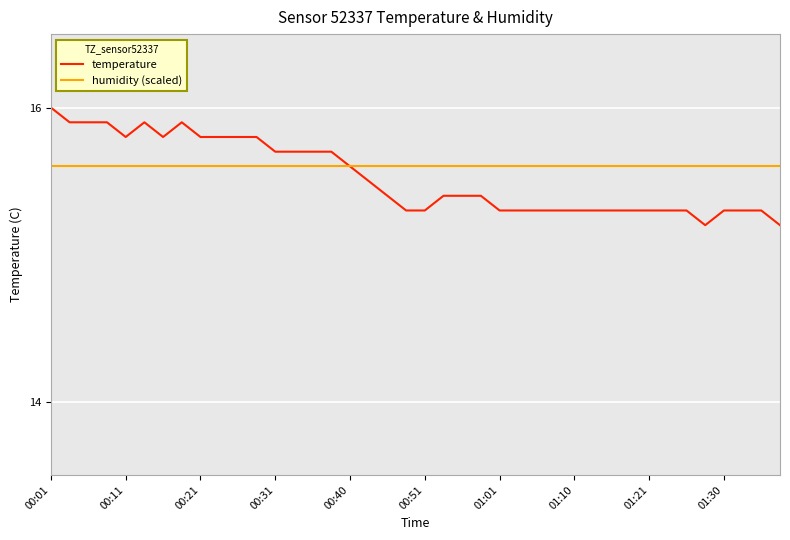

Rank the series by their average value, from lowest to highest.

temperature, humidity (scaled)